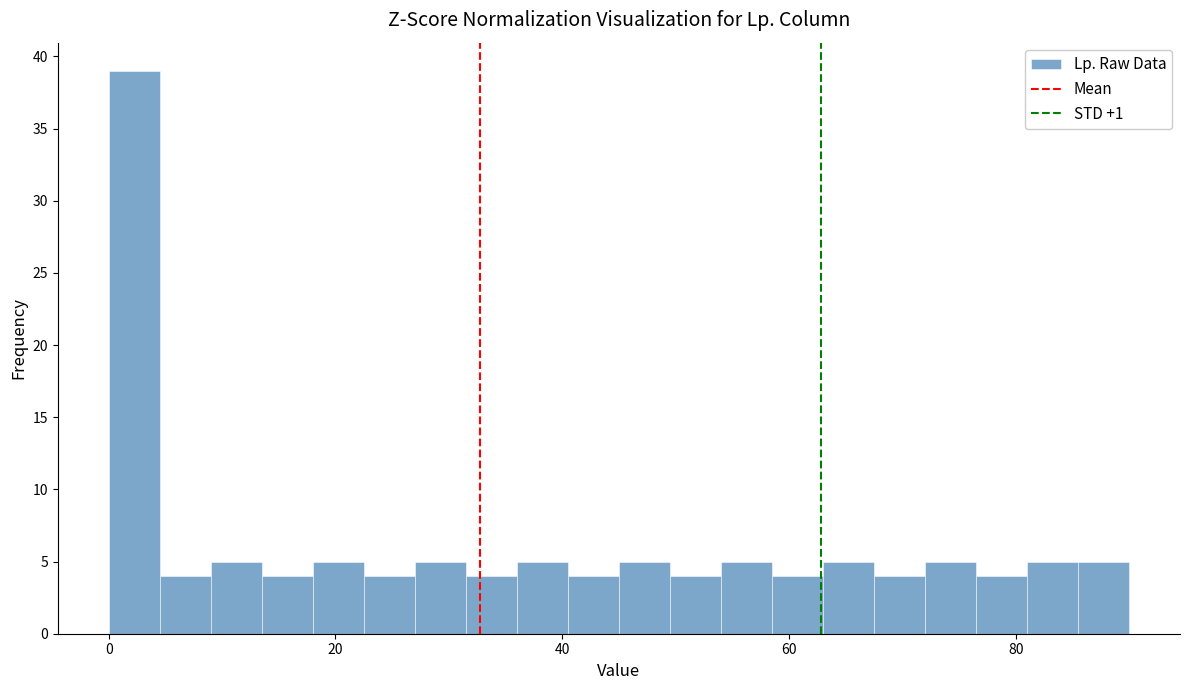

Read against the x-axis, roughly where is the centre of the tallest bar?

2